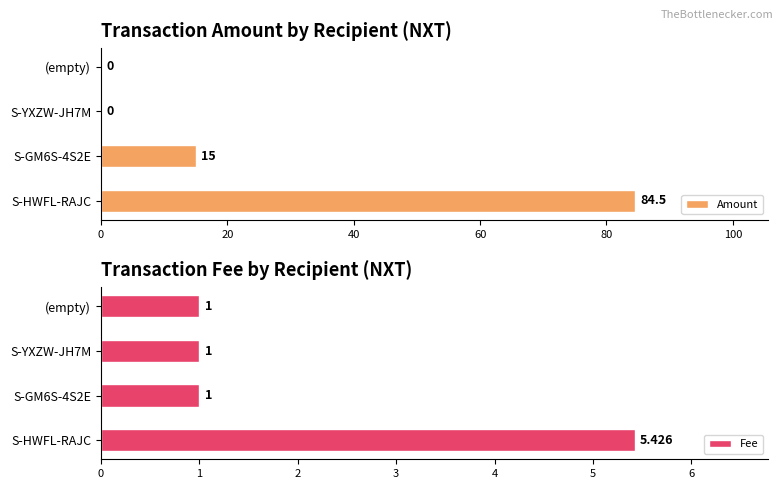

Does the chart contain any negative values?

No